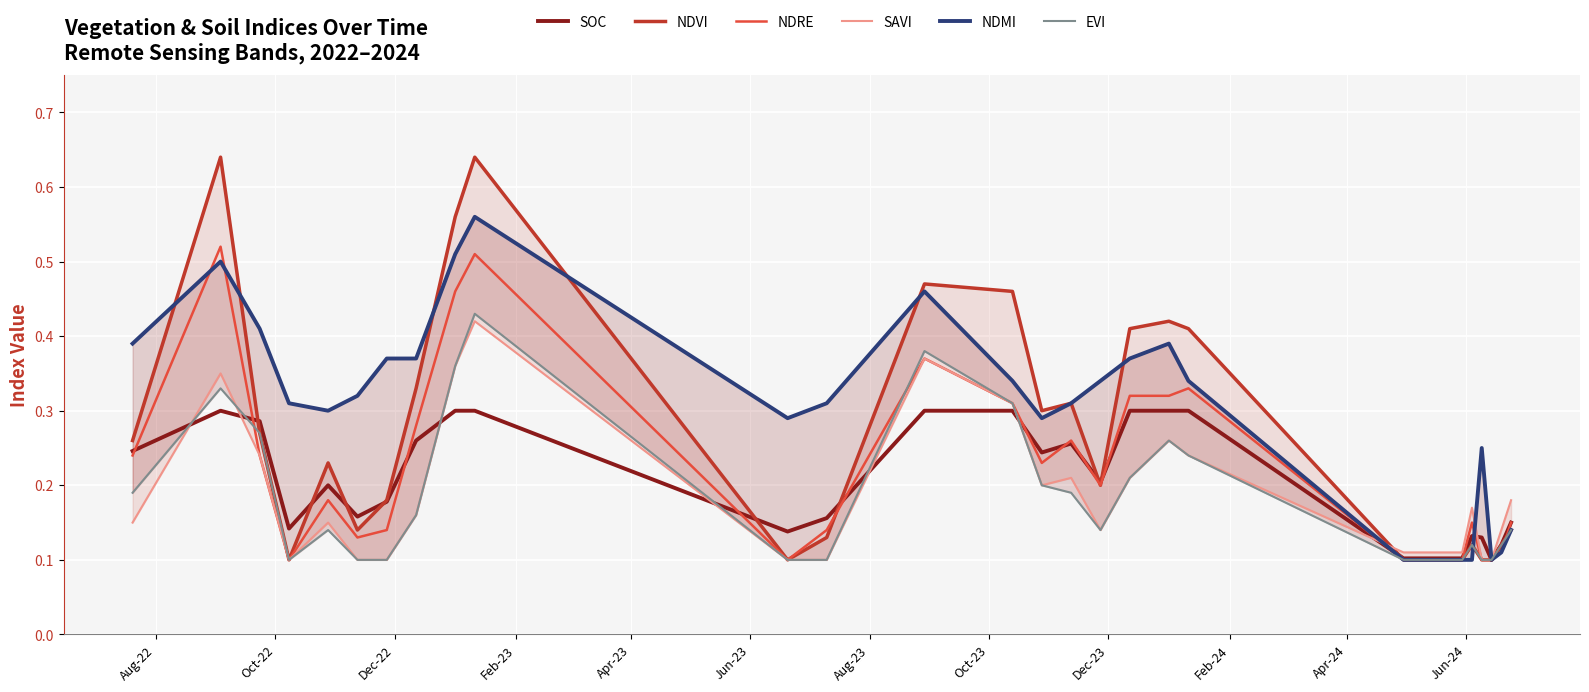

What is the highest value of the SAVI series?

0.4